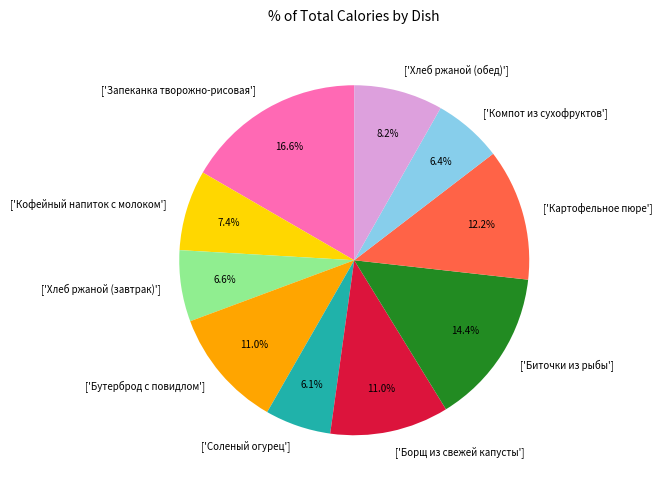

Which slice is the largest?

['Запеканка творожно-рисовая']